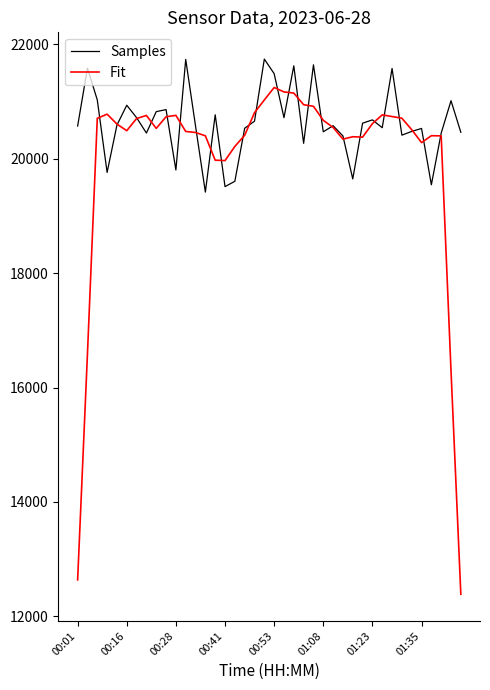

What is the minimum value shown in the chart?

12385.3